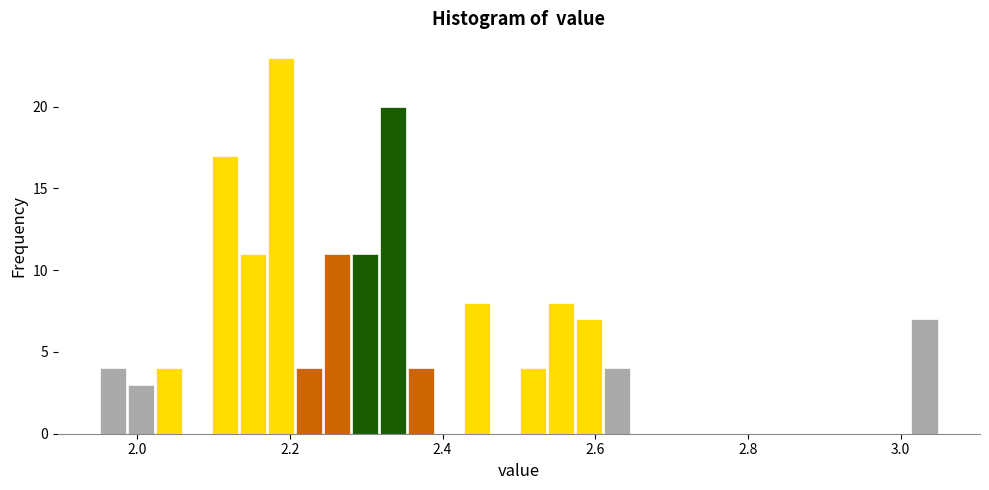

Around what value on the x-axis is the tallest bar? Give the approximate position of its centre, as read against the axis.

2.18